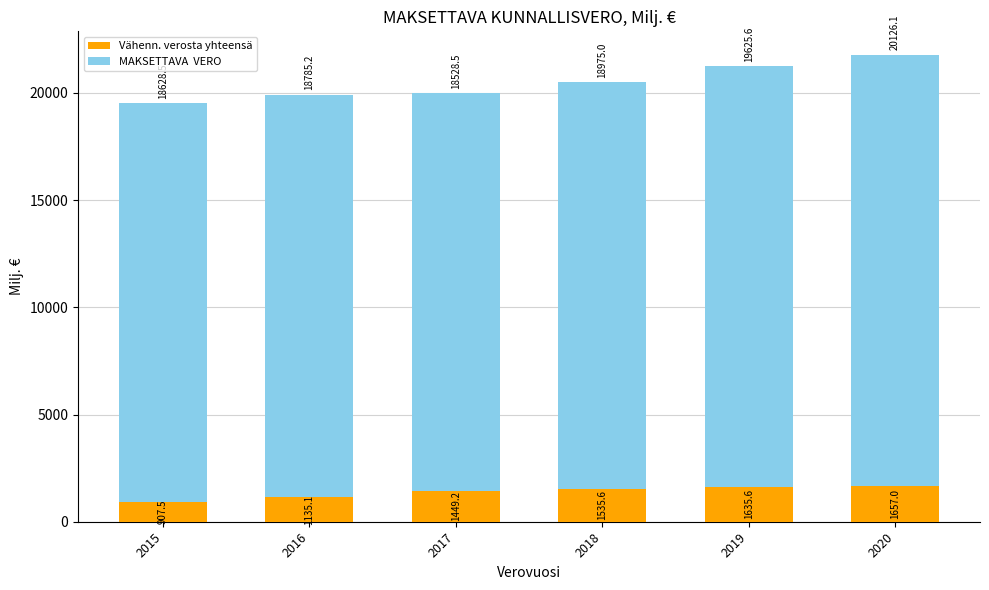

At which category is the sum across all series the highest?

2020